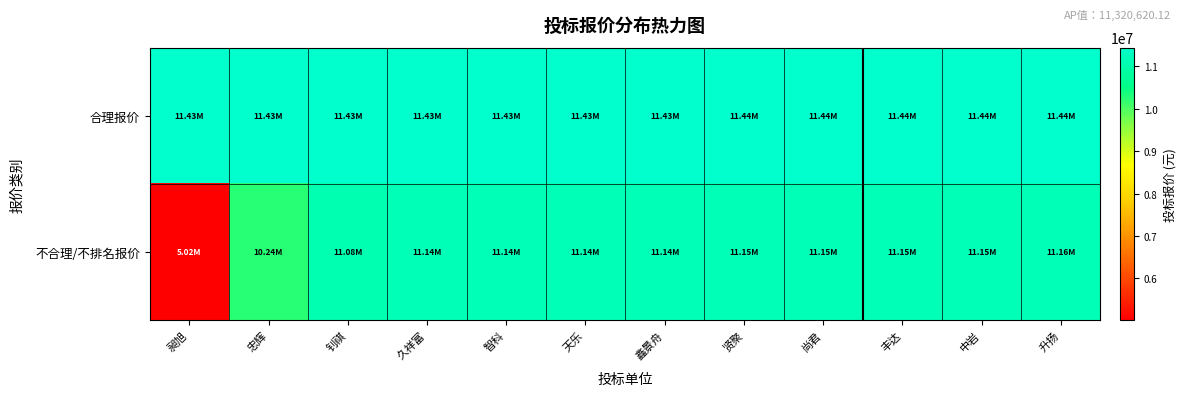

Which series has the widest spread of values?

不合理/不排名报价